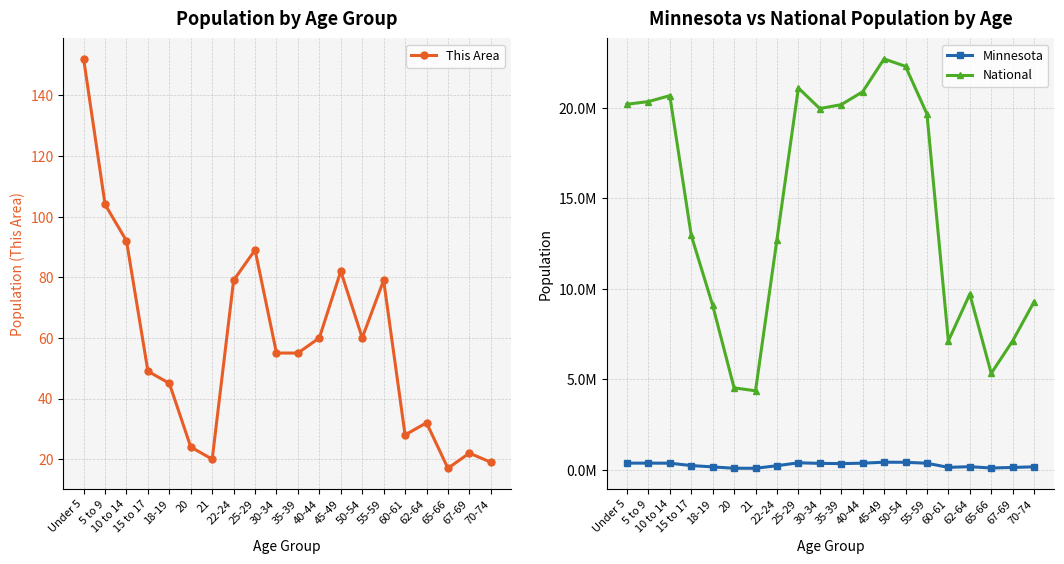

Is this an area chart (filled region under the line)?

No